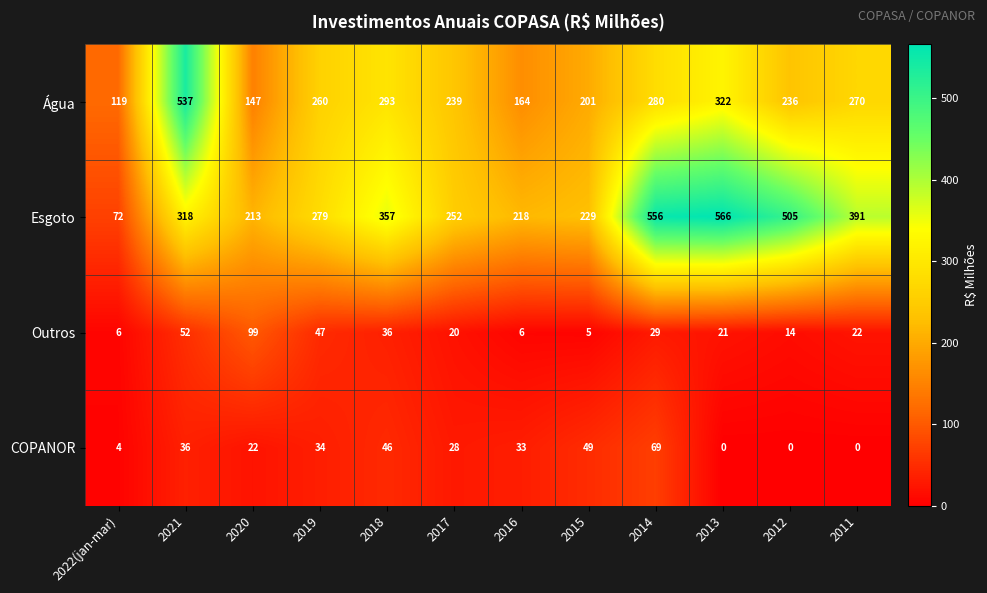

What is the spread (max minus min) of values at 2015?

224